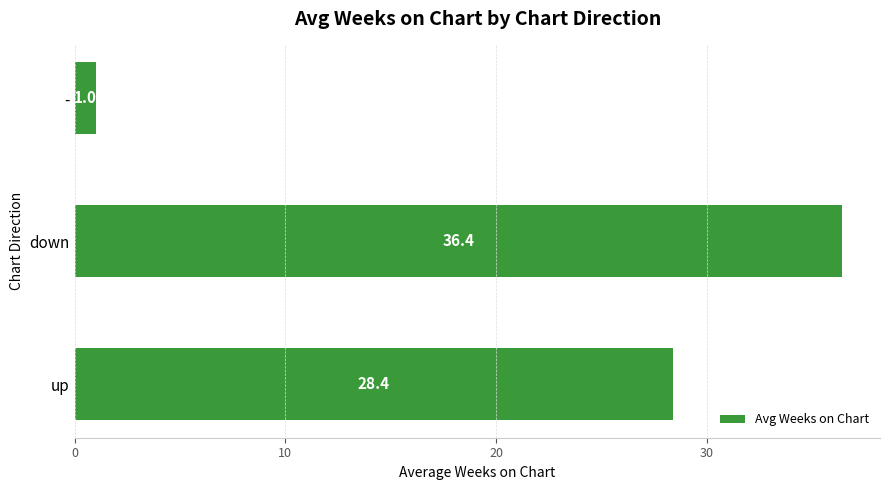

What is the sum of all values?

65.8